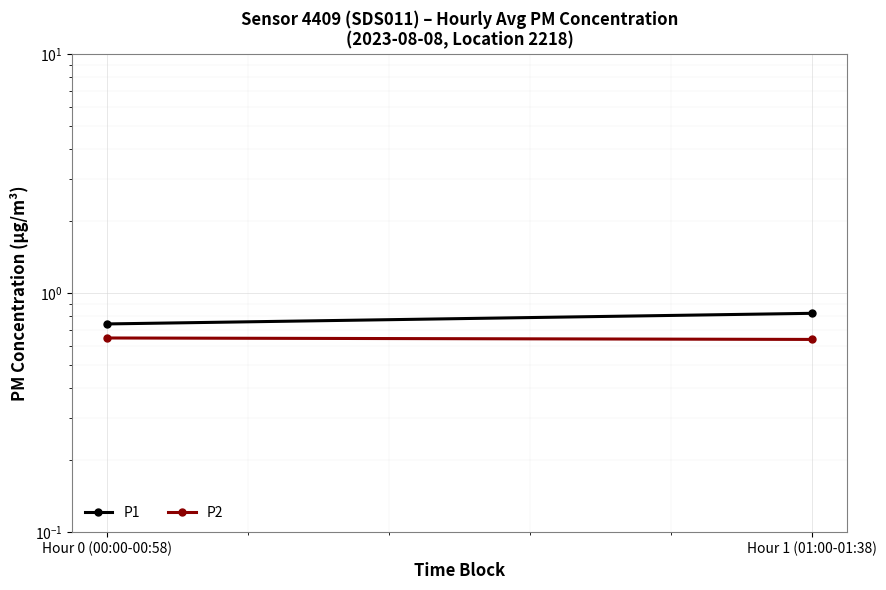

What are all the series names shown in the legend?

P1, P2